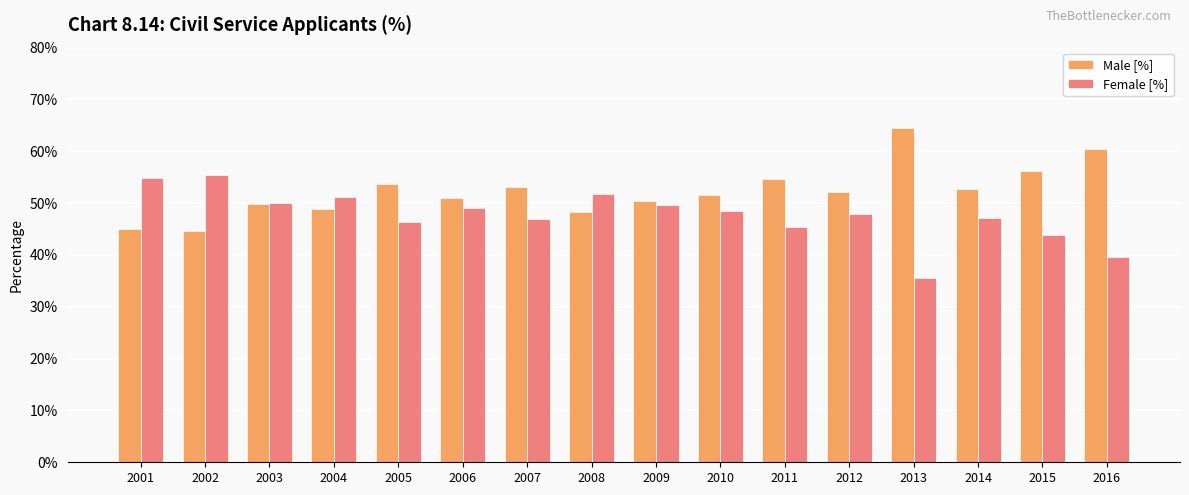

Are the bars grouped side by side (vs. stacked)?

Yes